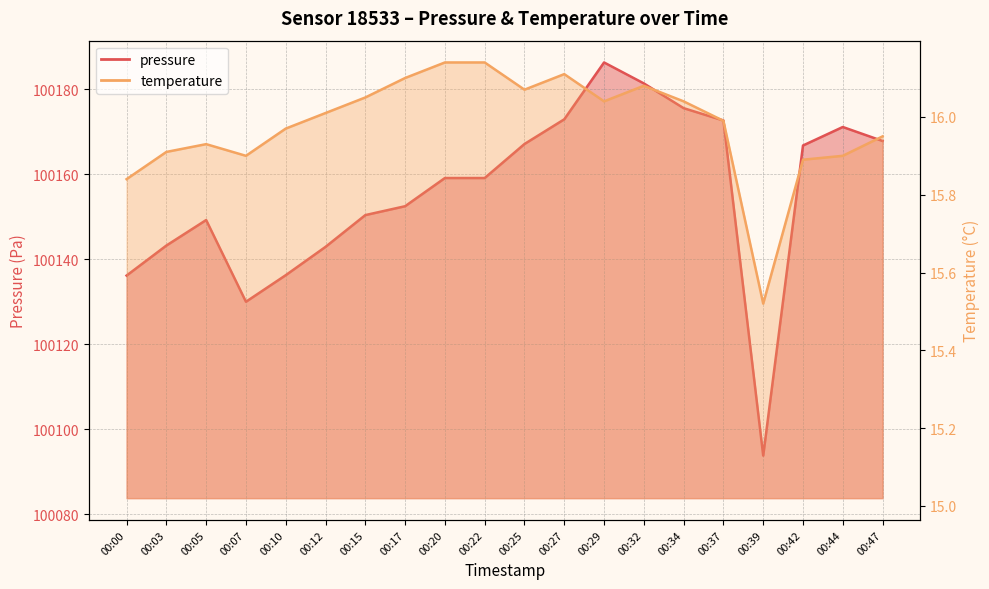

In temperature, how many points are higher than both neighbors (excluding endpoints)?

3